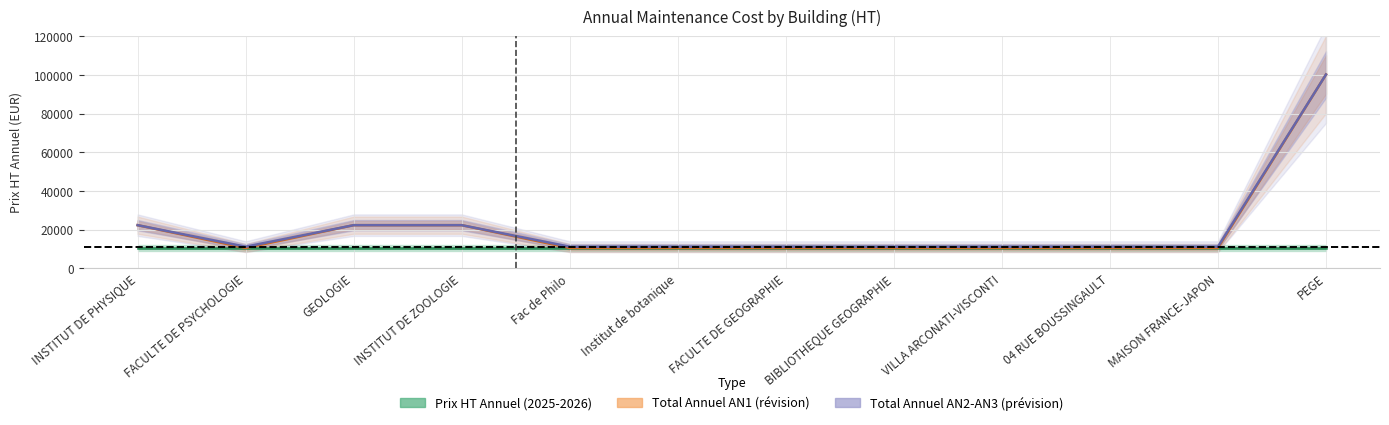

True or false: Total Annuel par Batiment AN2 and Total Annuel par Batiment AN1 cross at least once.

False